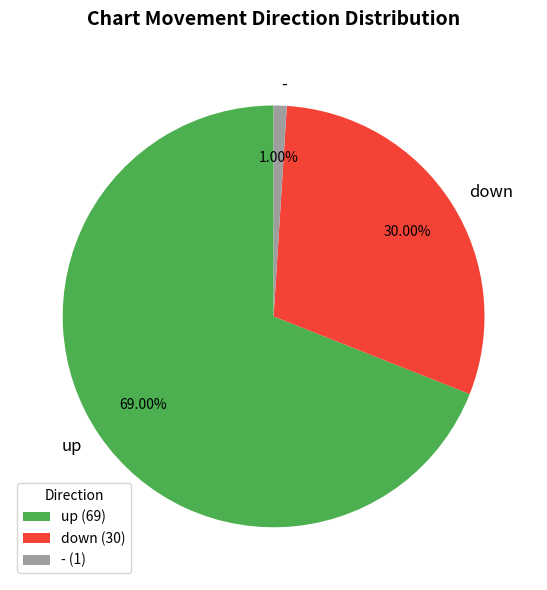

To the nearest percent, what is the difference between the largest and smallest slice percentages?

68%